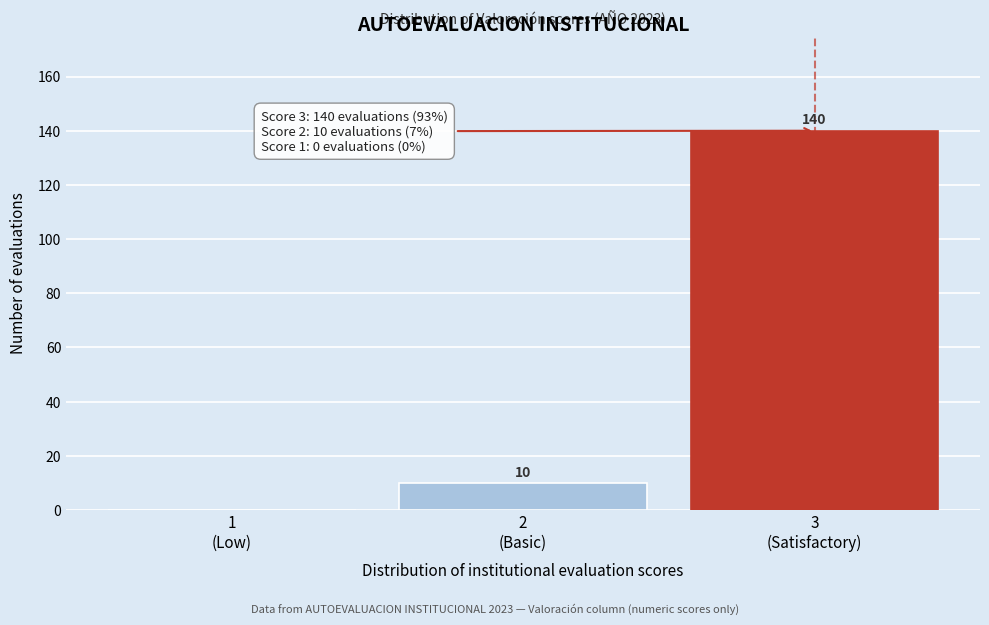

Are the bars horizontal?

No